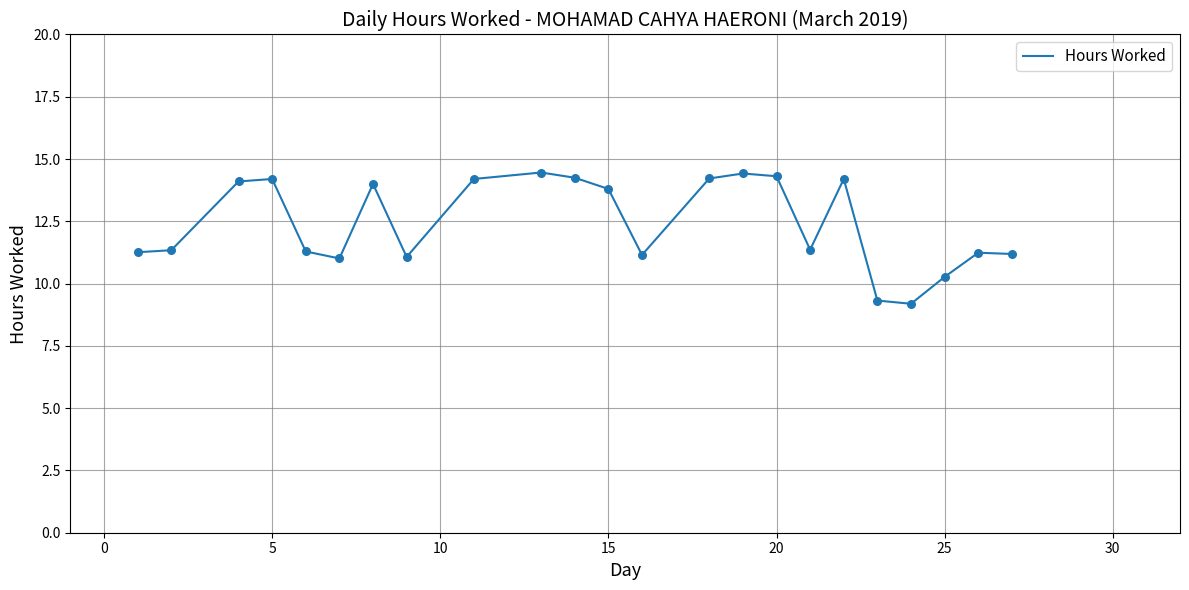

What is the difference between the maximum and minimum values?

5.3